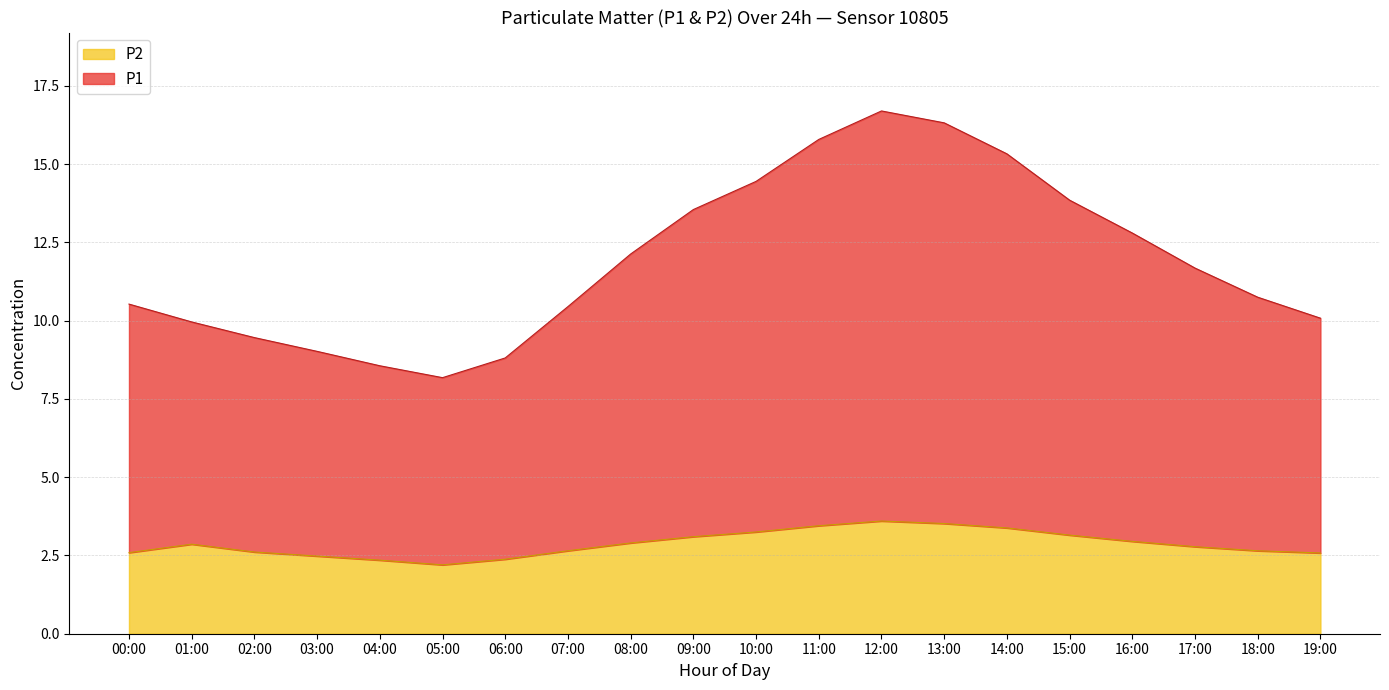

Between 01:00 and 18:00, which series saw the biggest shift?

P1